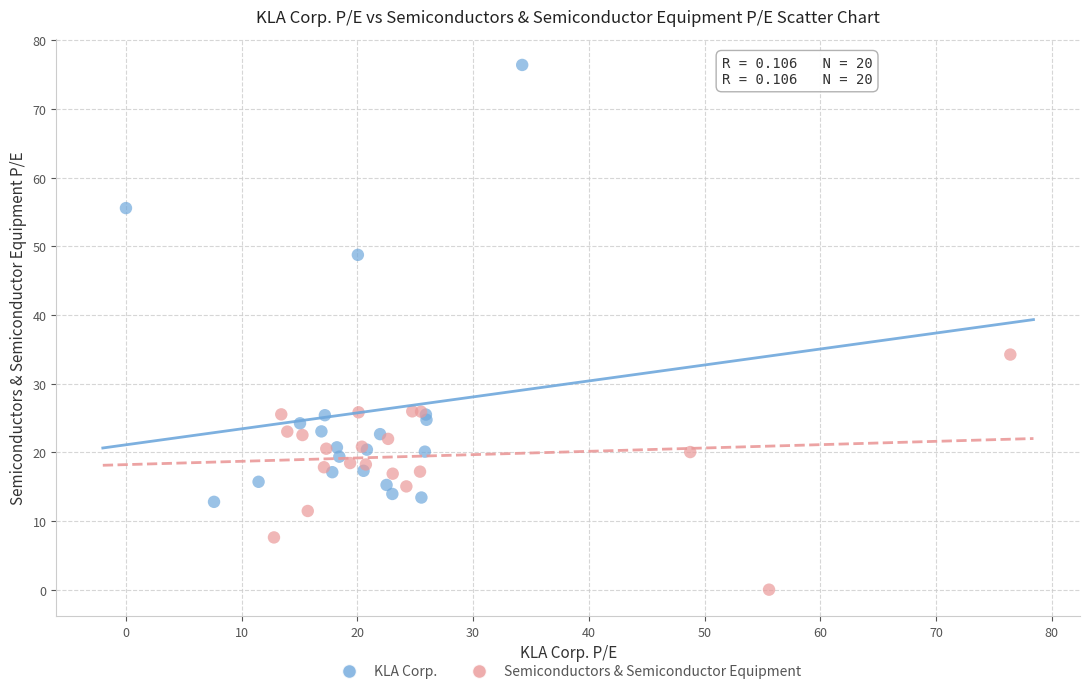

Which series contains the highest Y value?

KLA Corp.